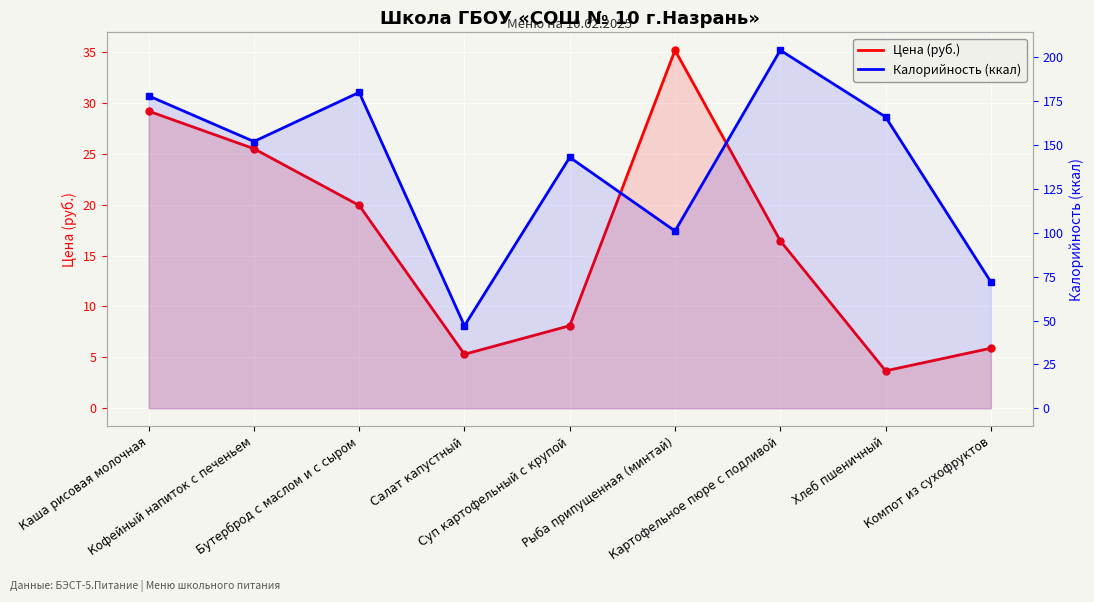

At which category does the chart reach its minimum across all series?

Хлеб пшеничный